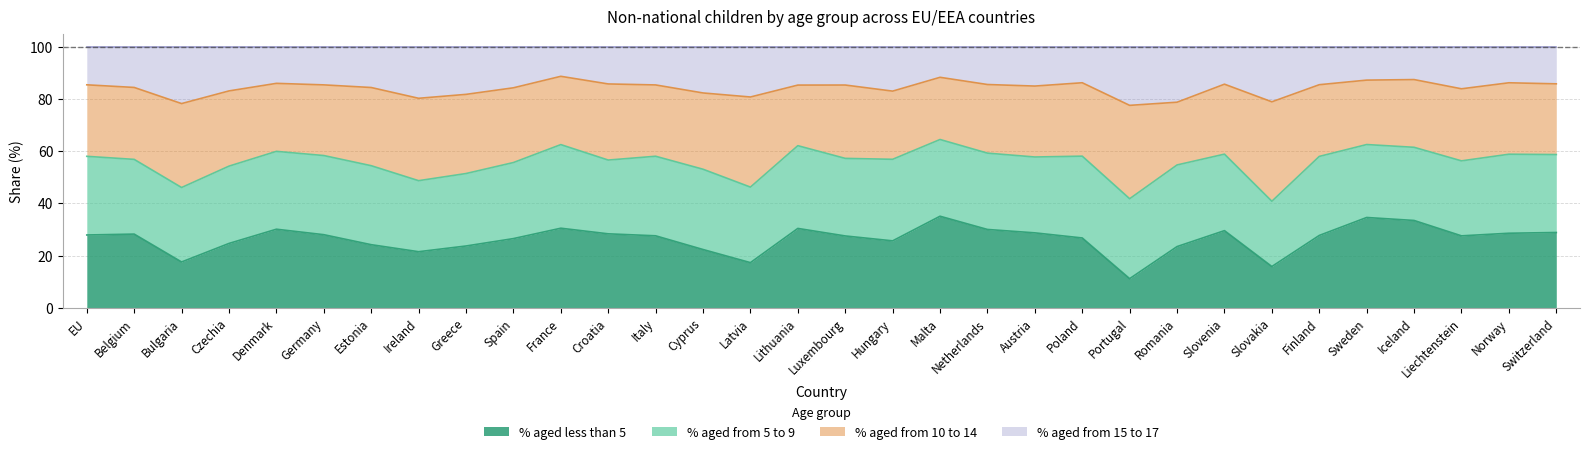

What is the total value across all series at Sweden?

100.0